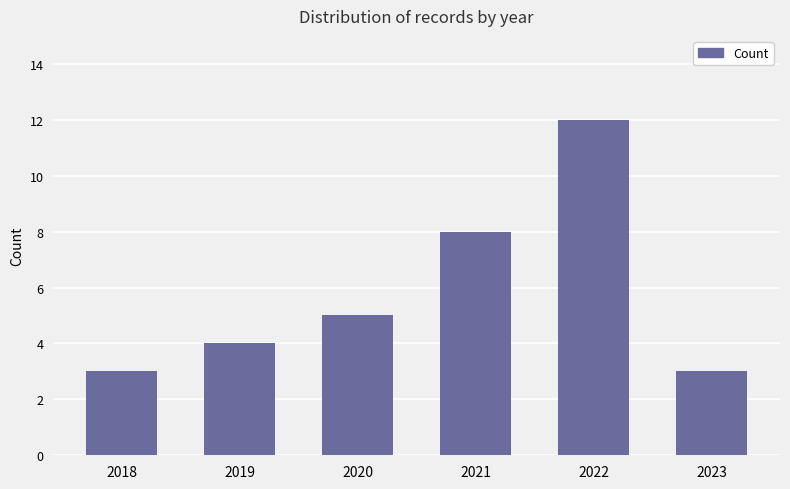

Reading left to right, extract all data points from this chart.

2018=3	2019=4	2020=5	2021=8	2022=12	2023=3